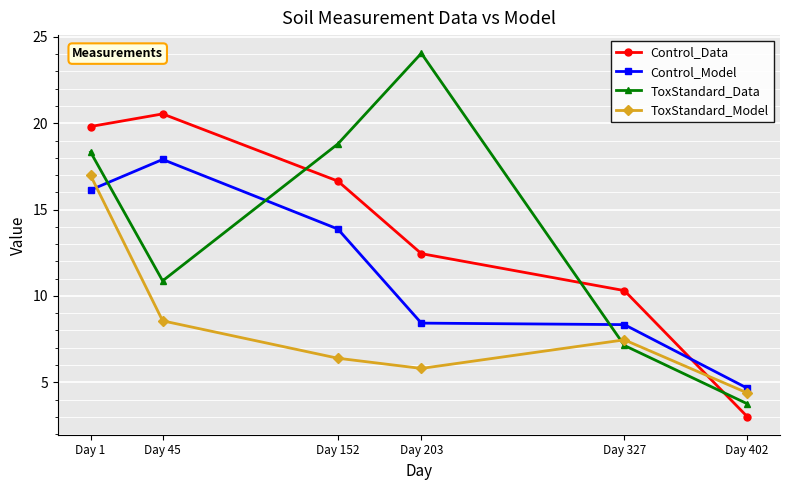

At which label does ToxStandard_Data first exceed 18?

Day 1